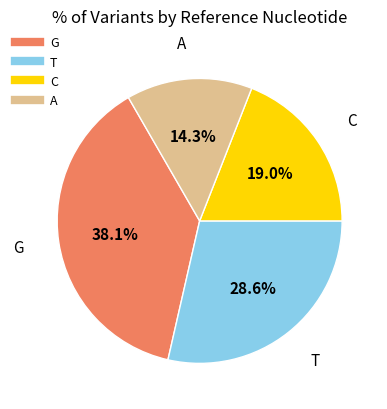

Which category has the biggest portion of the pie?

G